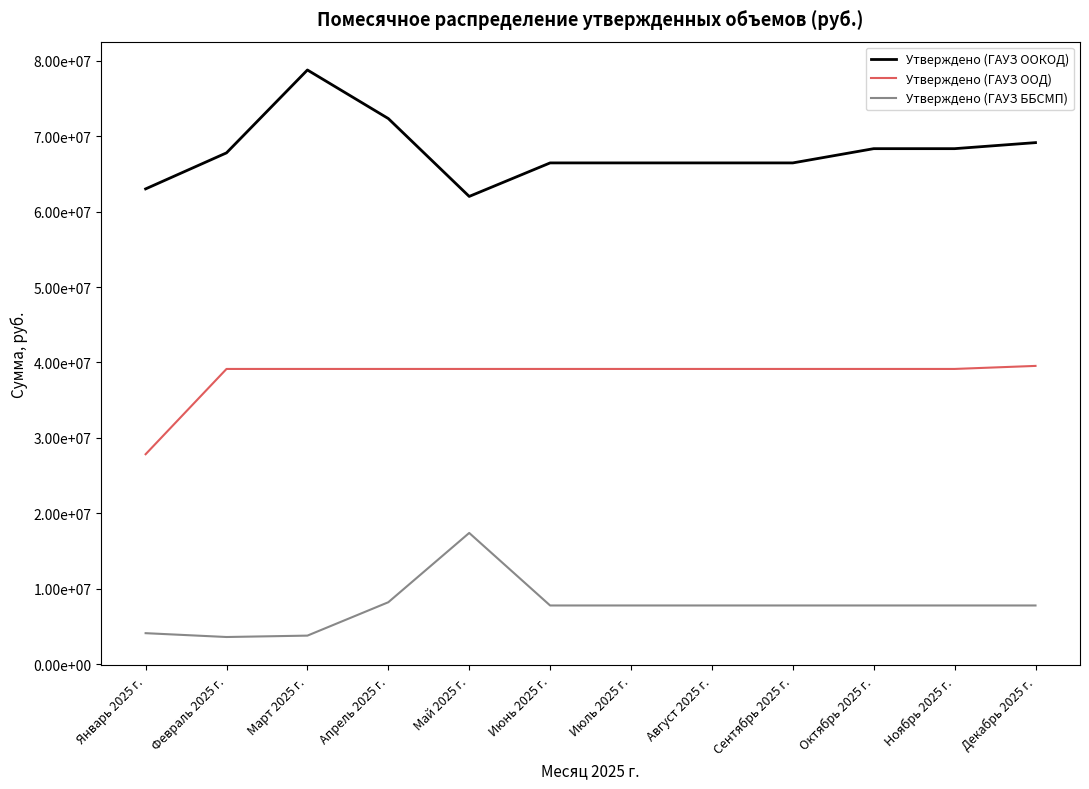

Does the chart have visible grid lines?

No